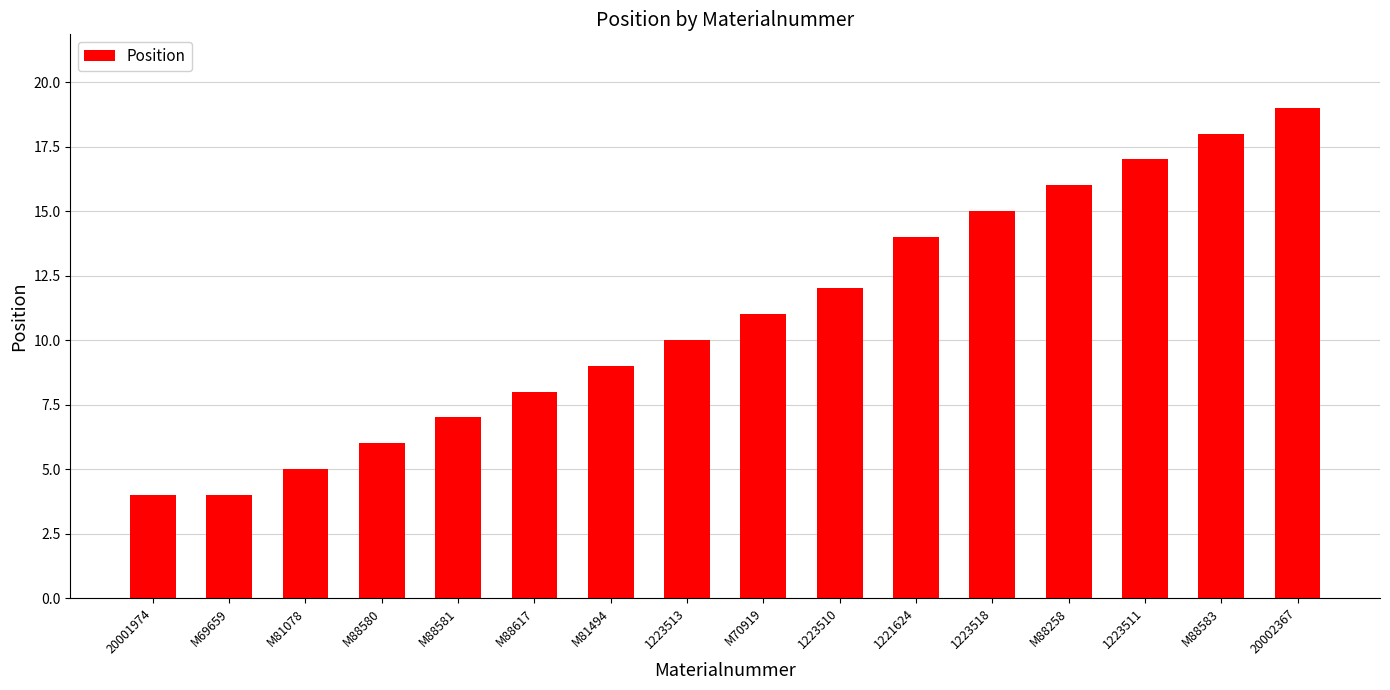

What is the approximate value at M88583, to the nearest 5?

20